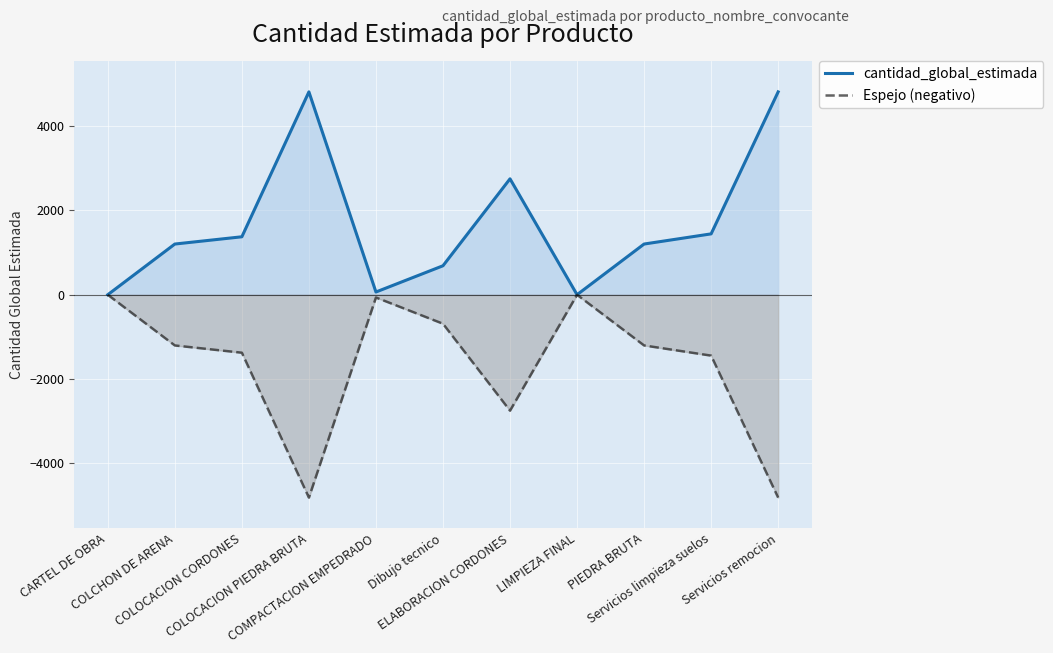

How many lines are shown in the chart?

2